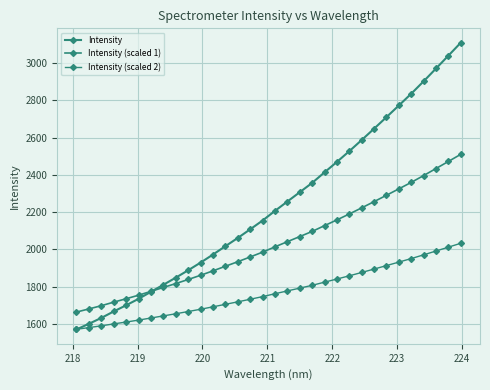

Is this an area chart (filled region under the line)?

No